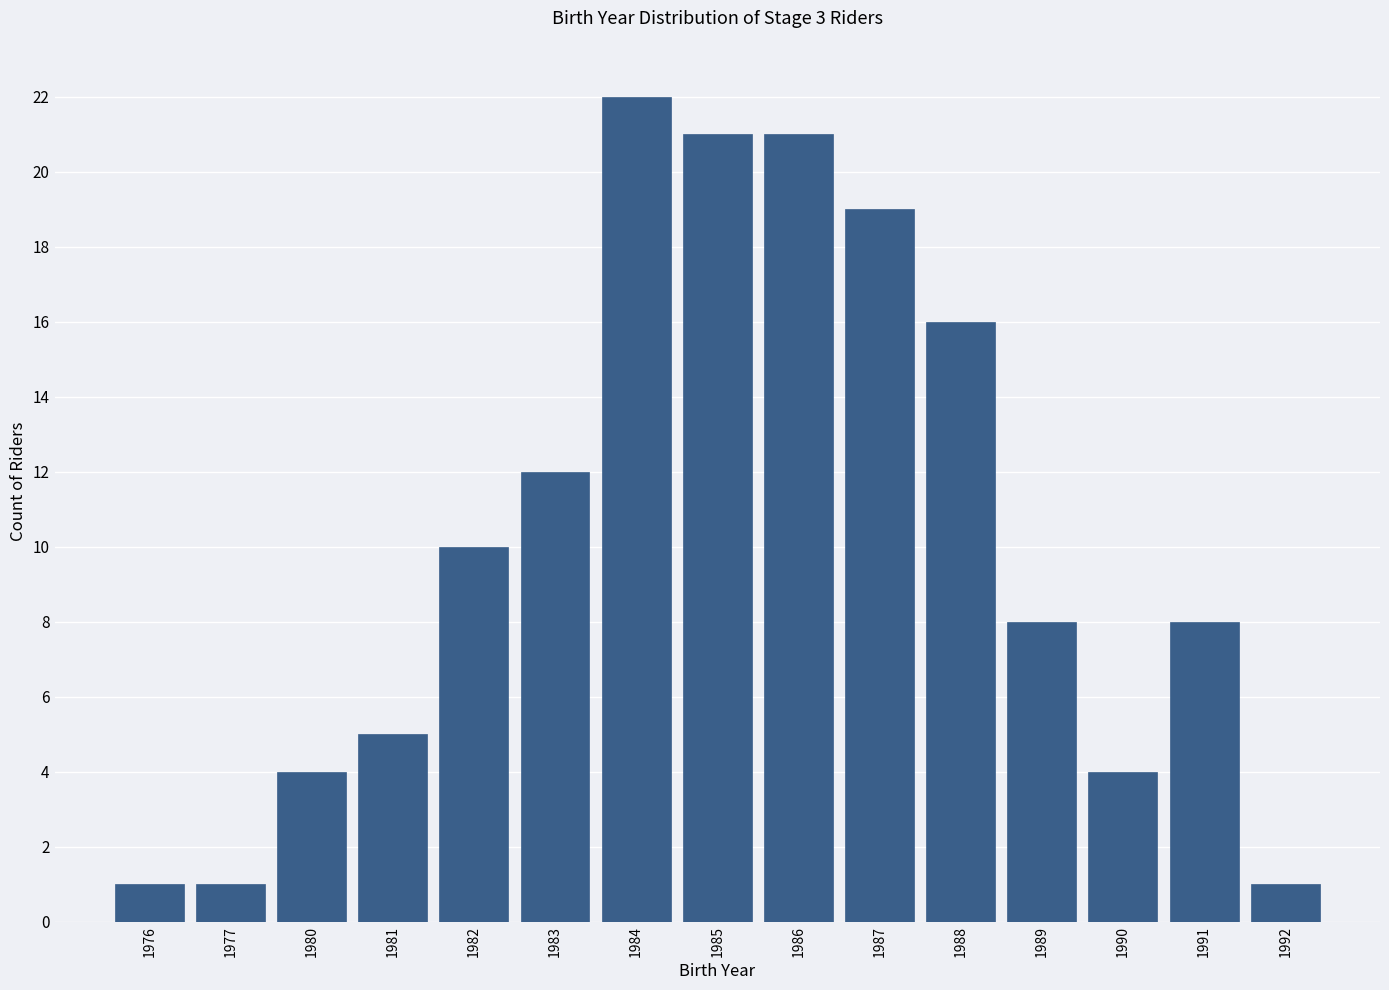

Reading left to right, extract all data points from this chart.

1976=1	1977=1	1980=4	1981=5	1982=10	1983=12	1984=22	1985=21	1986=21	1987=19	1988=16	1989=8	1990=4	1991=8	1992=1